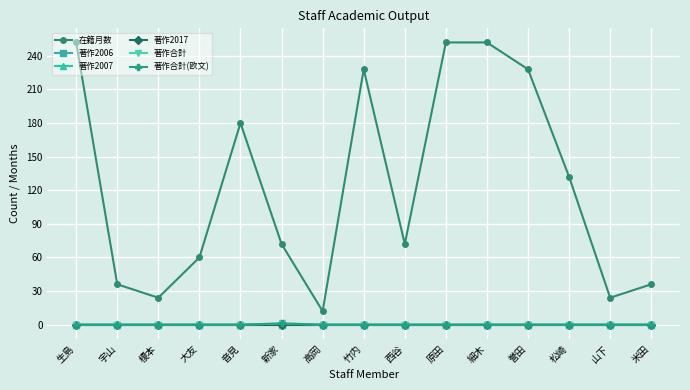

Which series changed the most between 高岡 and 竹内?

在籍月数